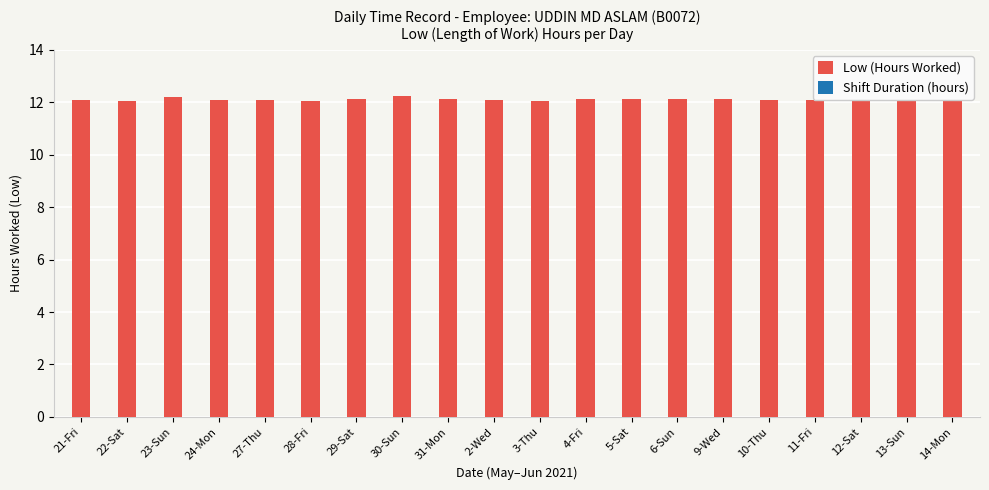

What is the minimum value shown in the chart?

12.1